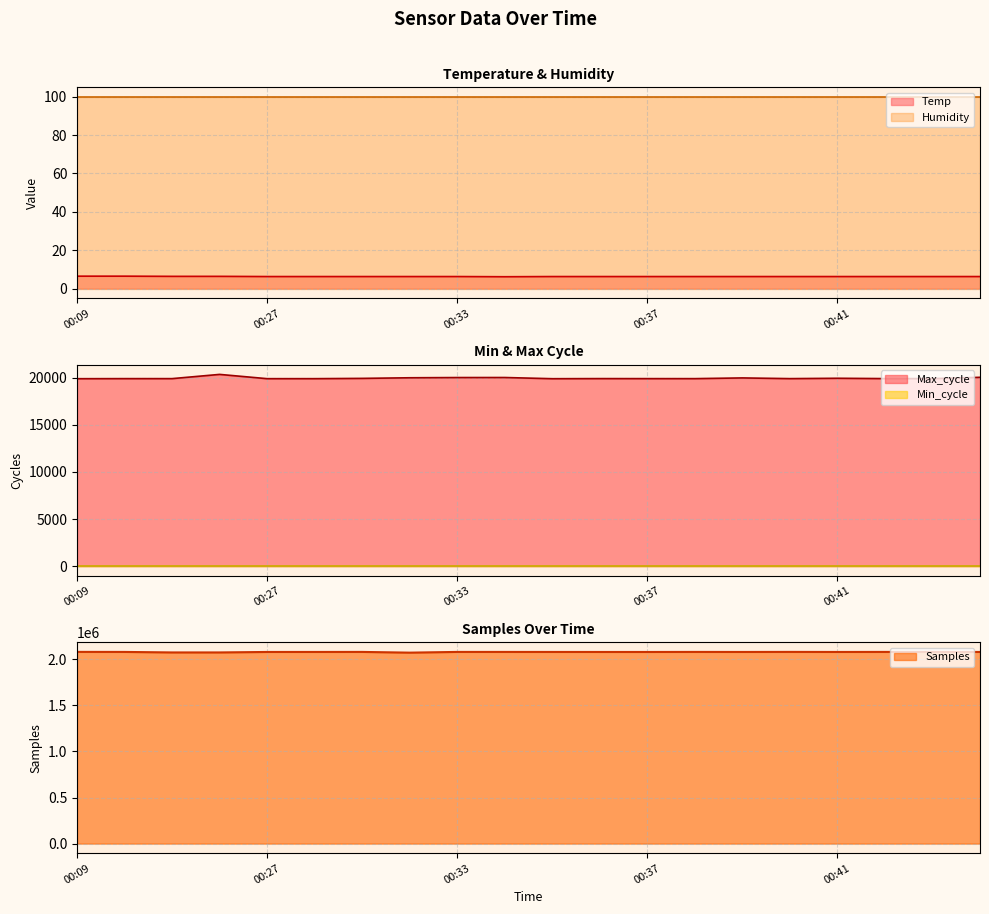

What is the difference between the Samples values at 00:43 and 00:41?

199.0